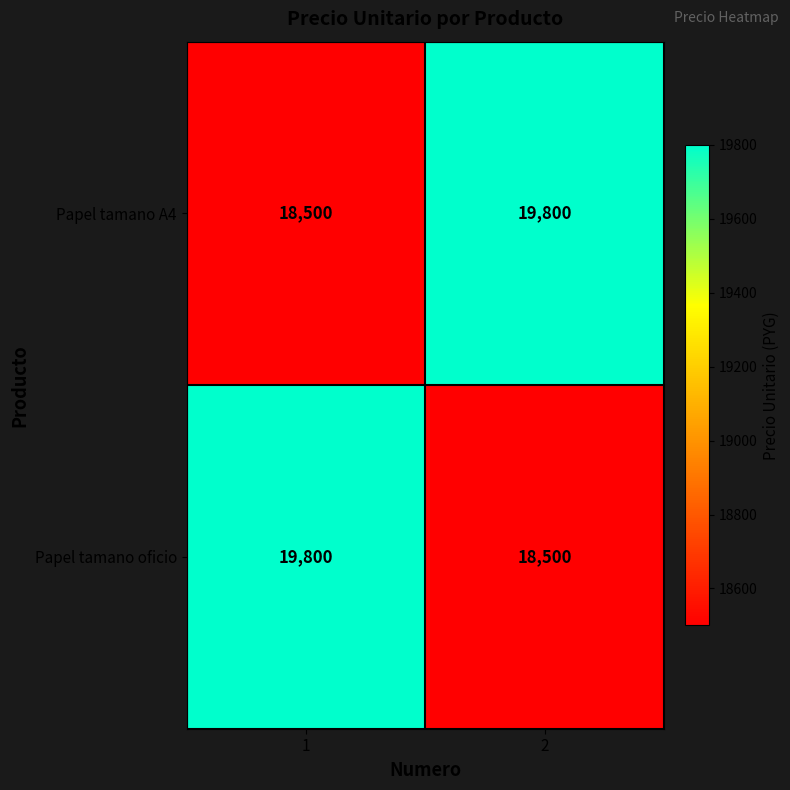

Reading left to right, transcribe all the data shown in this chart.

Papel tamano A4: 1=18500	2=19800
Papel tamano oficio: 1=19800	2=18500